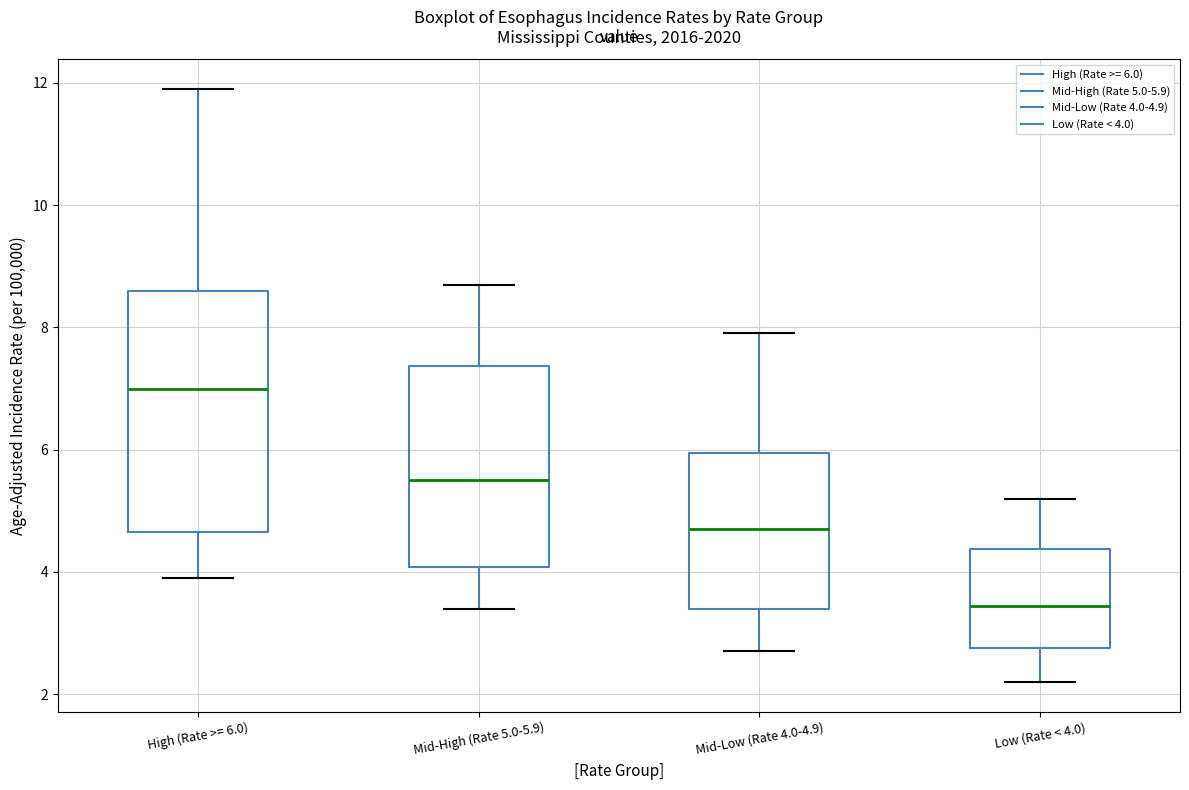

Reading left to right, transcribe this box plot: for each box, give where its median line is, the range the box spans, and where its two whiskers end, as read against the y-axis. The values are not printed on the chart, so give them approximately, as read against the axis.

High (Rate >= 6.0): median 7.0, box 4.6 to 8.6, whiskers 4.0 to 12.0
Mid-High (Rate 5.0-5.9): median 5.6, box 4.0 to 7.4, whiskers 3.4 to 8.8
Mid-Low (Rate 4.0-4.9): median 4.8, box 3.4 to 6.0, whiskers 2.8 to 8.0
Low (Rate < 4.0): median 3.4, box 2.8 to 4.4, whiskers 2.2 to 5.2